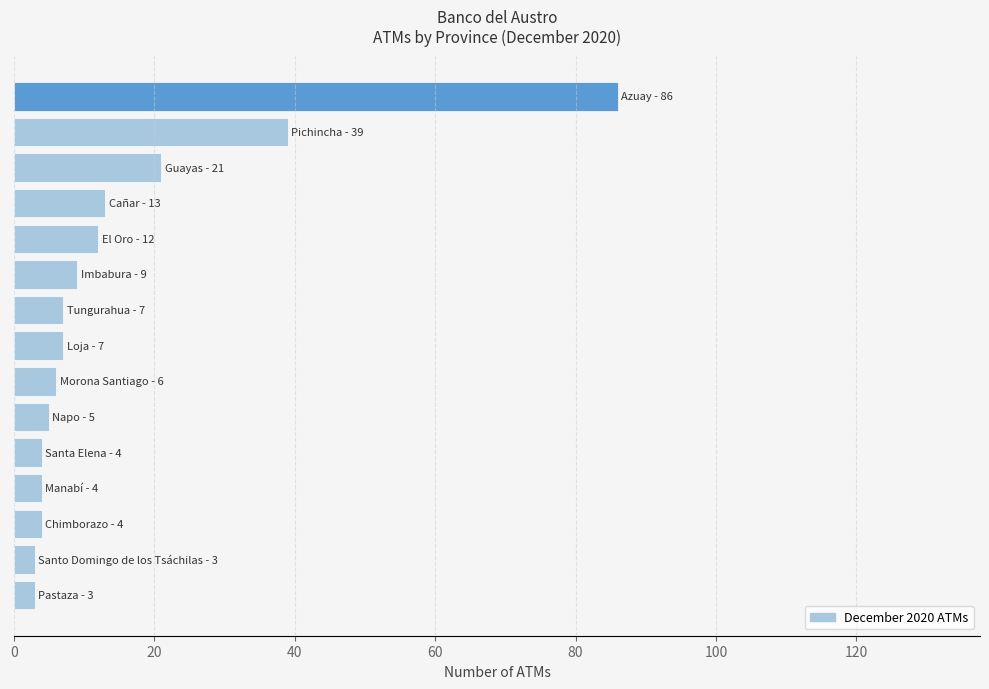

What is the maximum value shown in the chart?

86